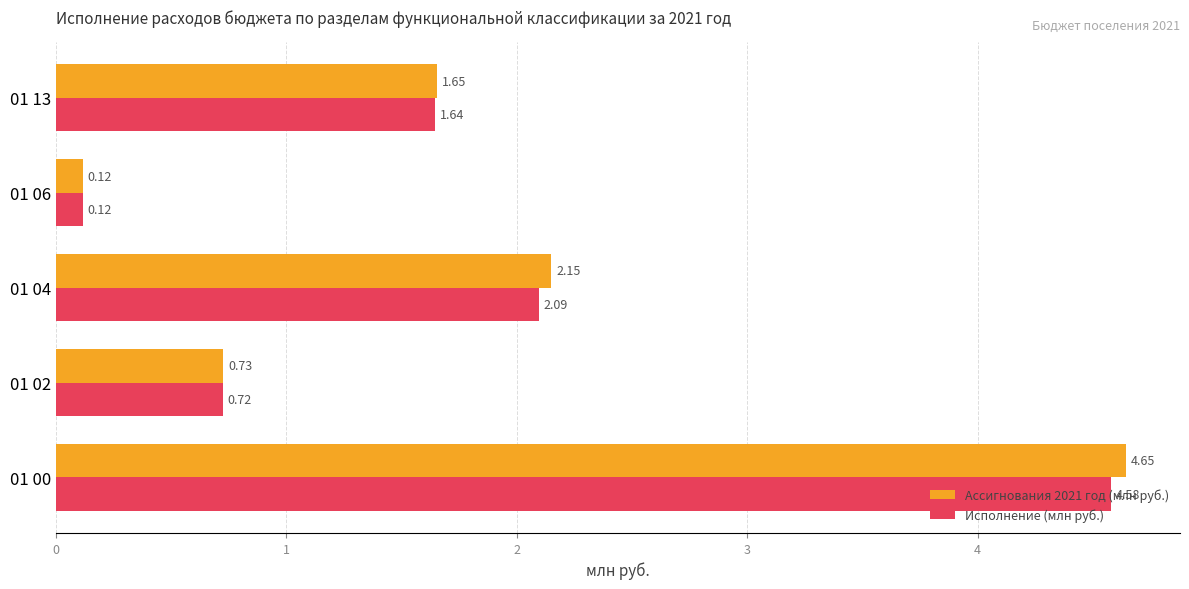

Which series has the largest total across all categories?

Ассигнования 2021 год (млн руб.)